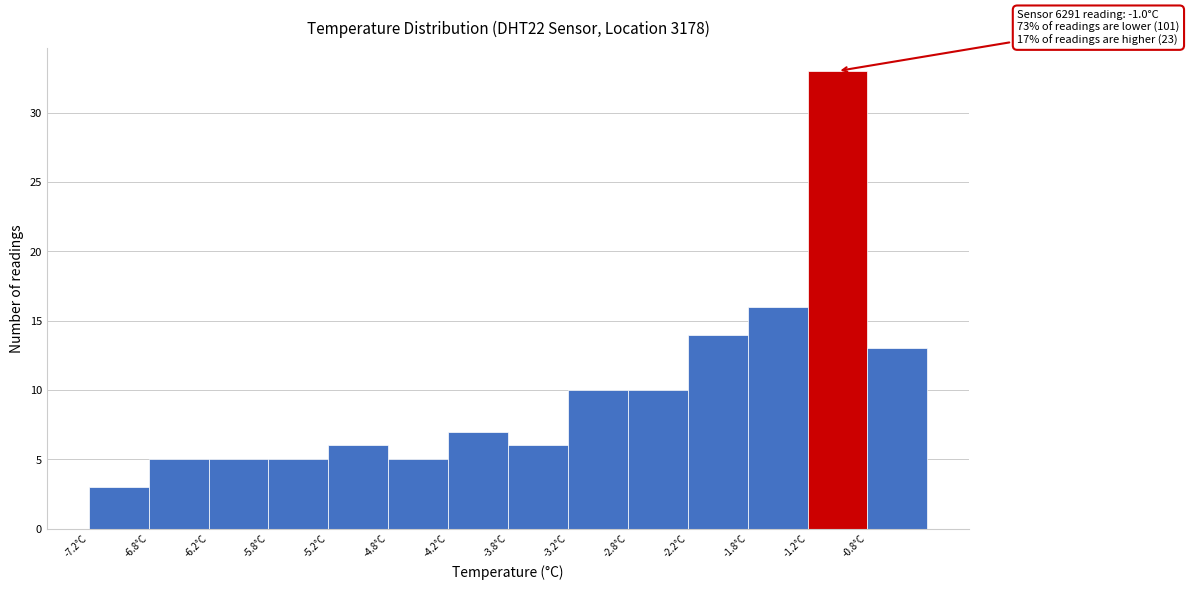

Which range on the x-axis has the tallest bar?

-1.25 to -0.75